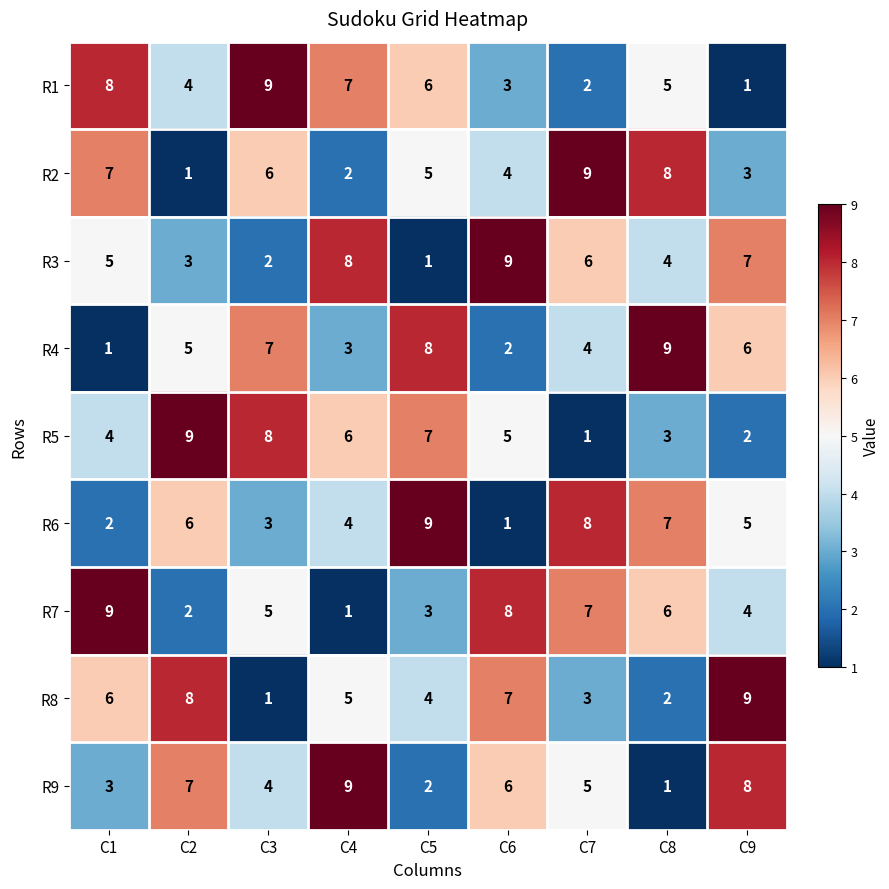

At how many categories does at least one series exceed 5?

9